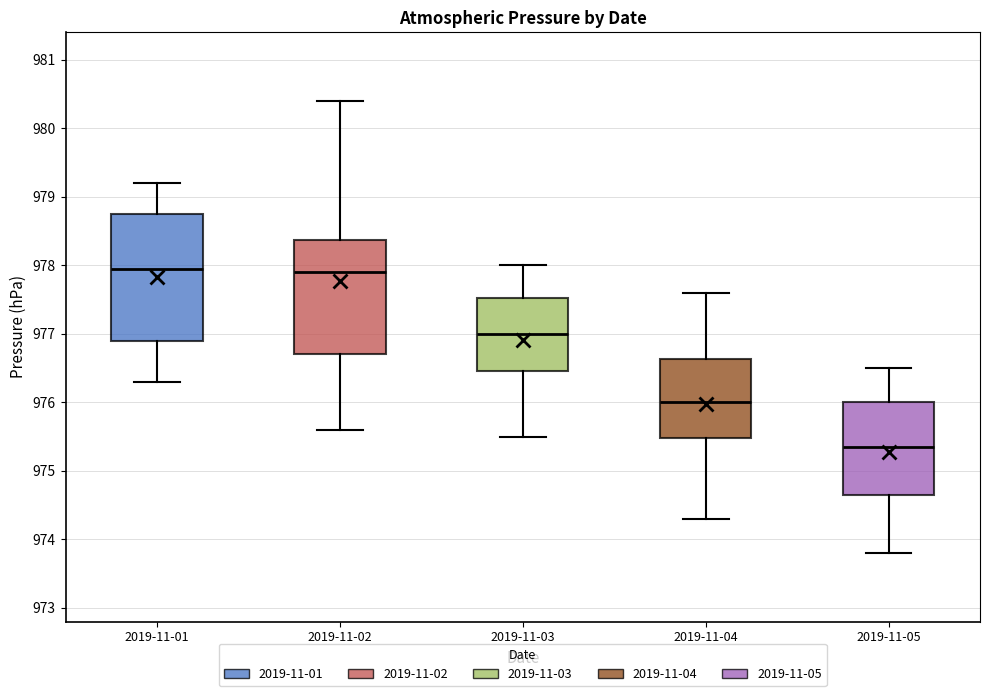

Reading left to right, read every box against the y-axis: the position of its median line, the range the box covers, and the ends of its whiskers. The values are not printed on the chart, so give them approximately, as read against the axis.

2019-11-01: median 978.0, box 976.9 to 978.8, whiskers 976.3 to 979.2
2019-11-02: median 977.9, box 976.7 to 978.4, whiskers 975.6 to 980.4
2019-11-03: median 977.0, box 976.5 to 977.5, whiskers 975.5 to 978.0
2019-11-04: median 976.0, box 975.5 to 976.6, whiskers 974.3 to 977.6
2019-11-05: median 975.4, box 974.7 to 976.0, whiskers 973.8 to 976.5